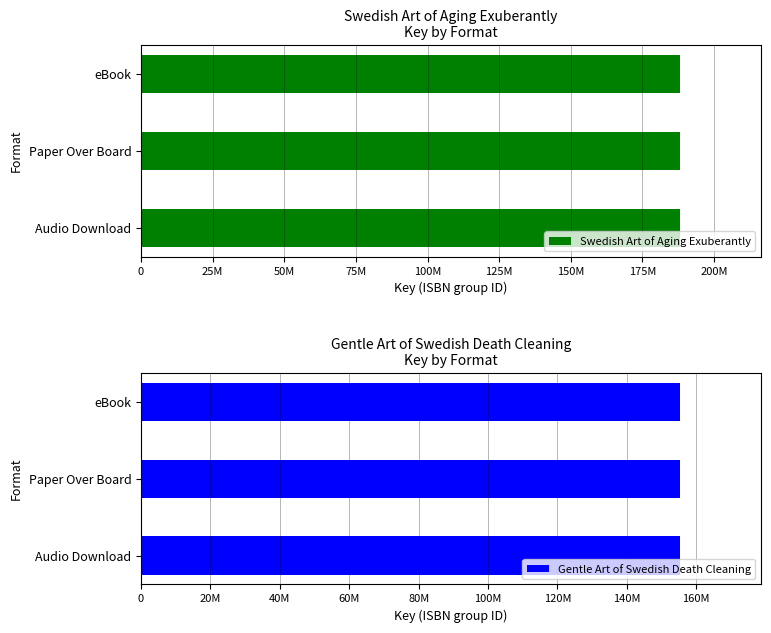

At eBook, list the series in order from largest to smallest.

Swedish Art of Aging Exuberantly, Gentle Art of Swedish Death Cleaning